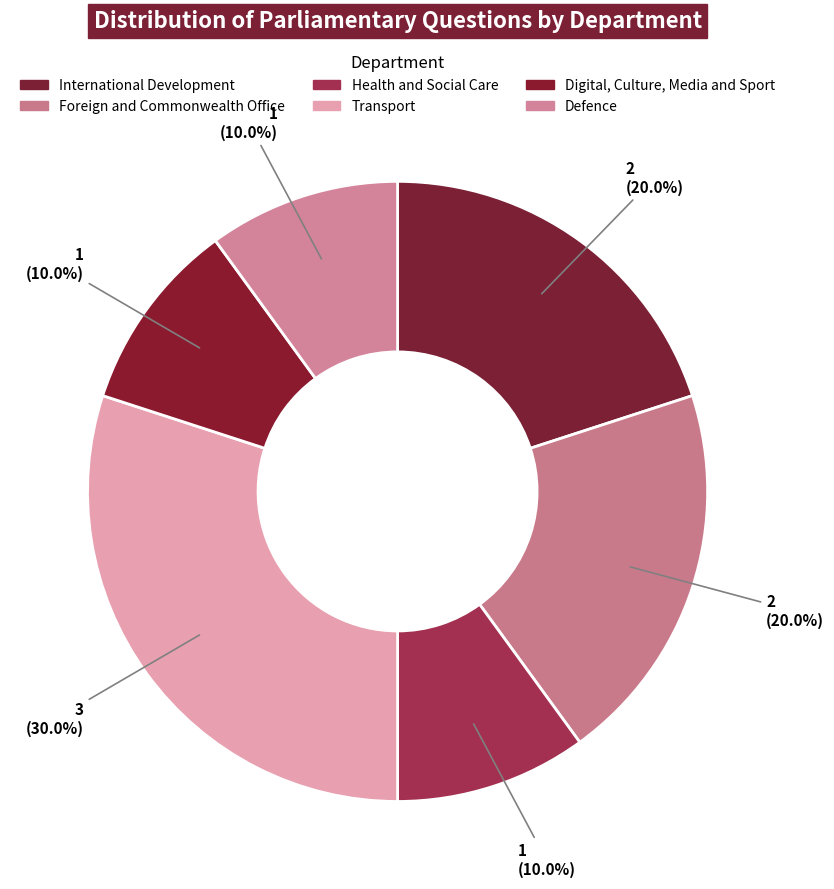

Rank the categories by value from lowest to highest.

Department of Health and Social Care, Dept for Digital, Culture, Media and Sport, Ministry of Defence, Department for International Development, Foreign and Commonwealth Office, Department for Transport